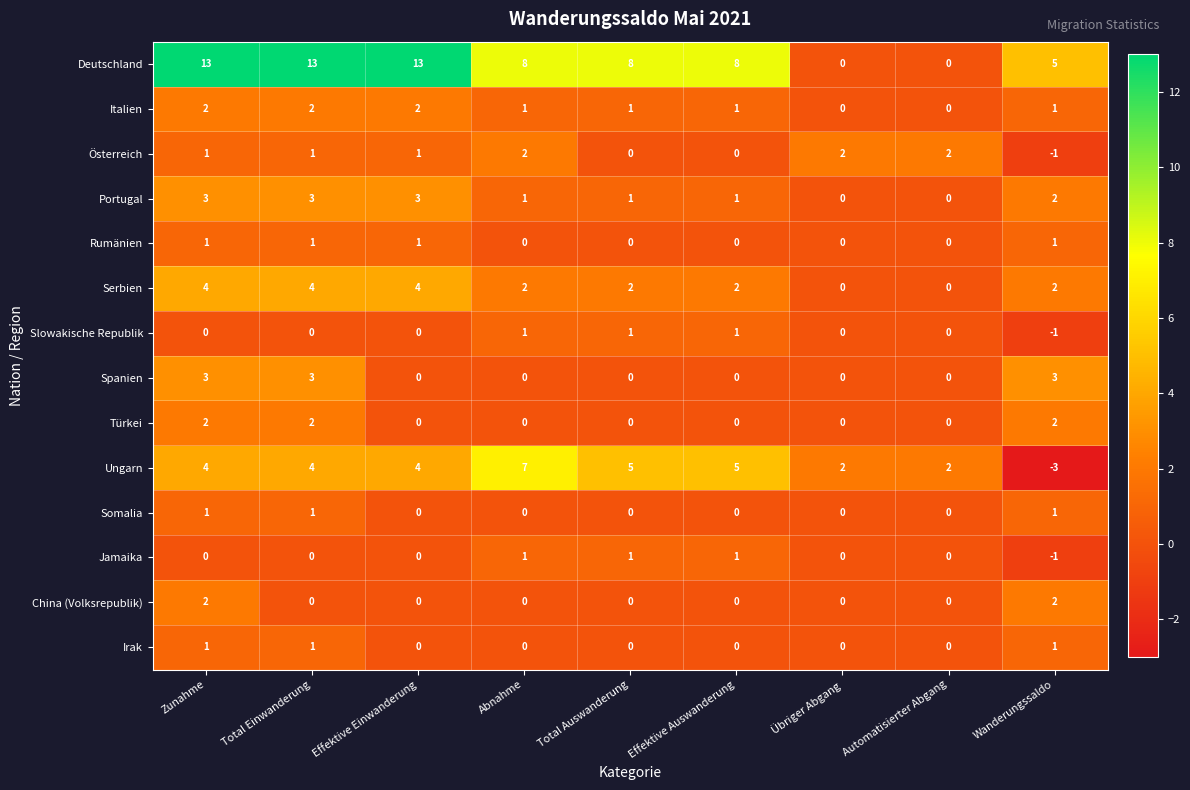

What is the difference between the Deutschland values at Total Einwanderung and Wanderungssaldo?

8